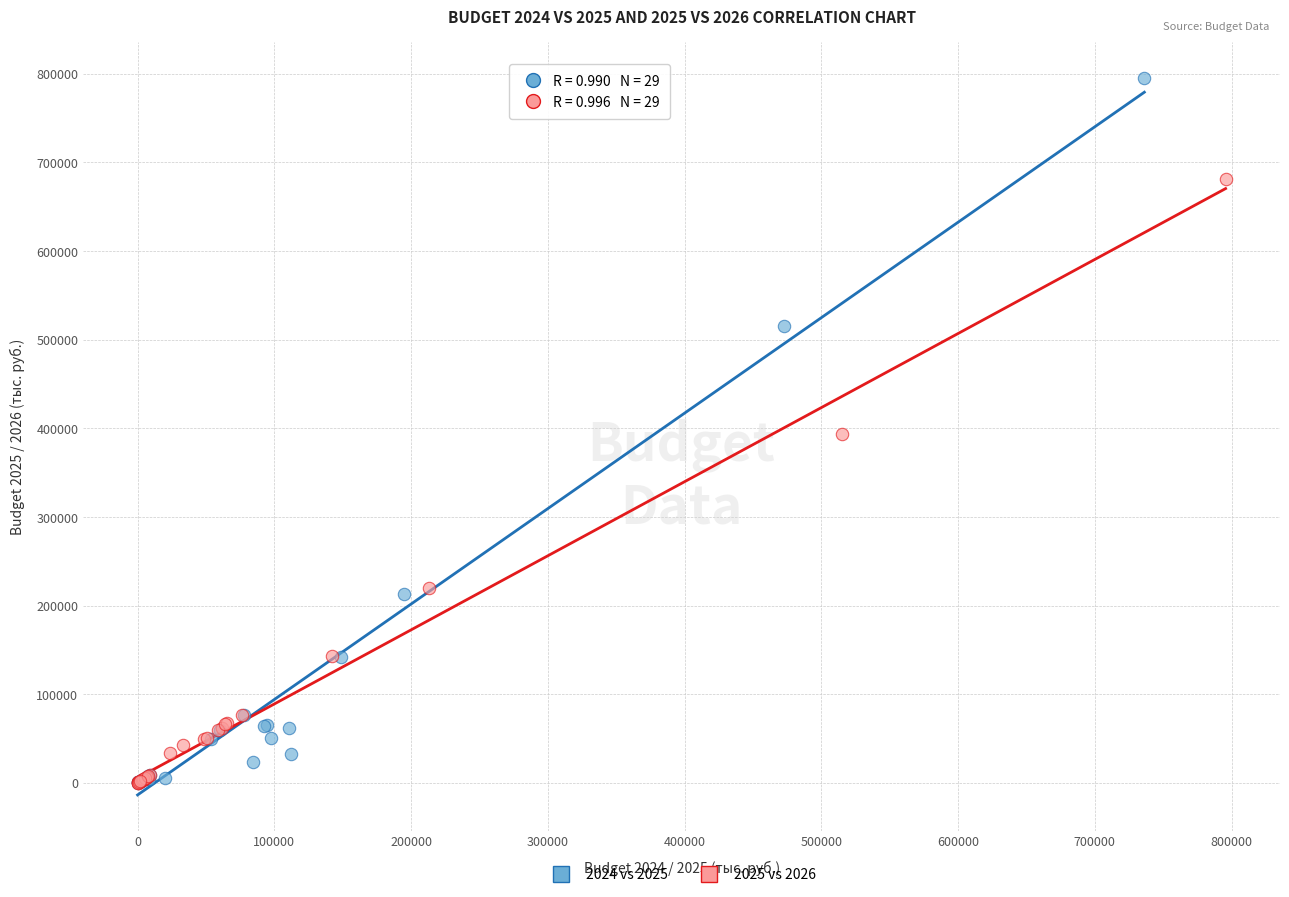

What are all the series names shown in the legend?

2024 vs 2025, 2025 vs 2026